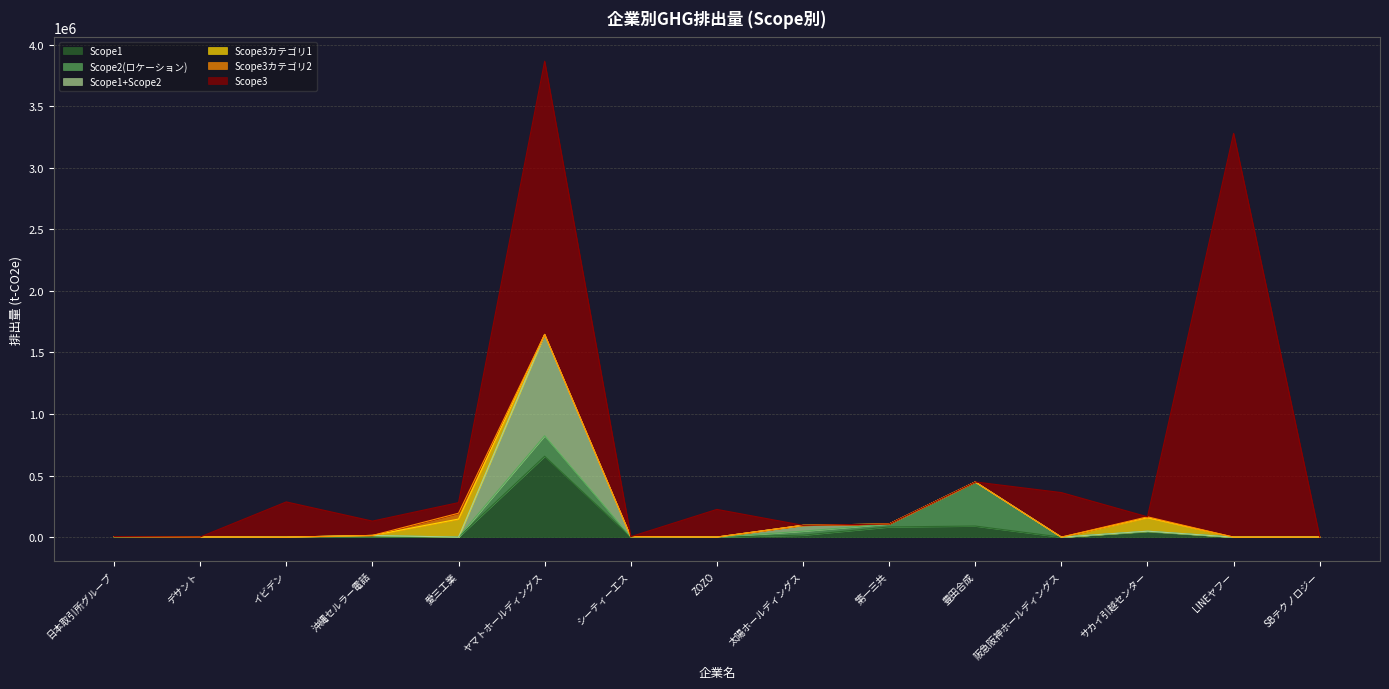

True or false: Scope3カテゴリ2 has more than 0 interior local peaks.

True